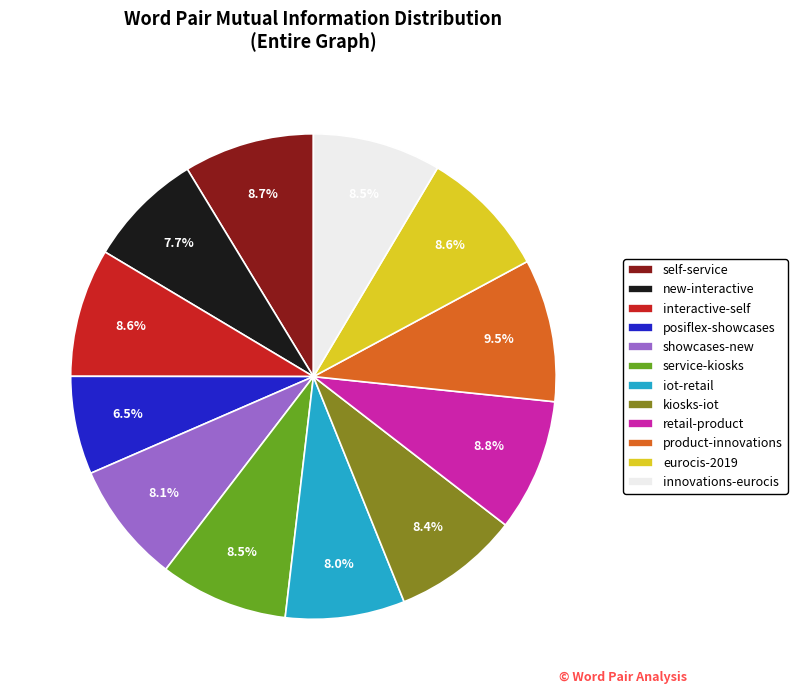

Combined, what portion of the pie is iot-retail and product-innovations?

17.5%